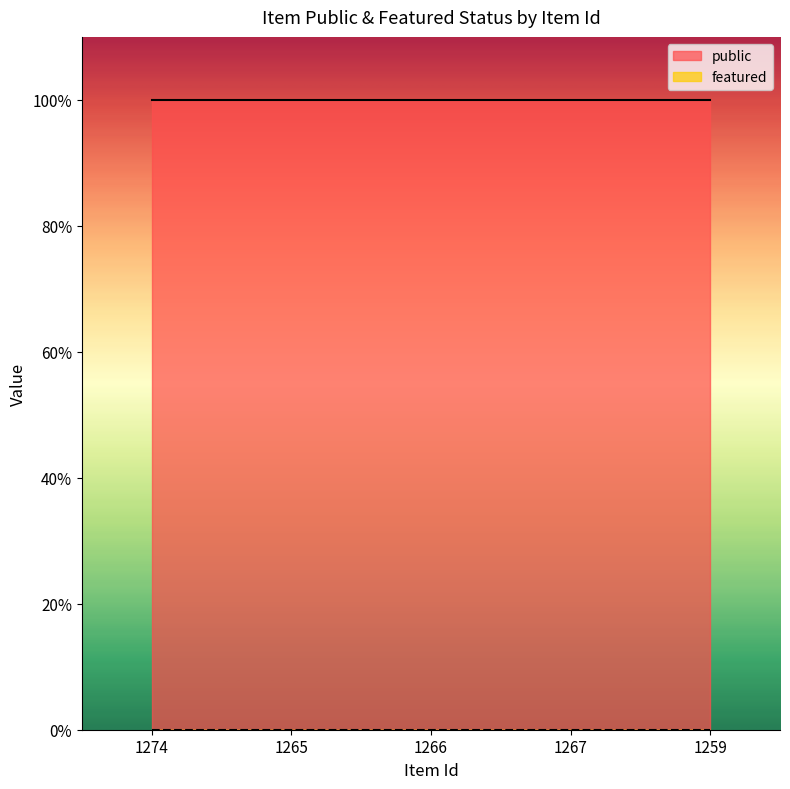

What is the average value of the public series?

1